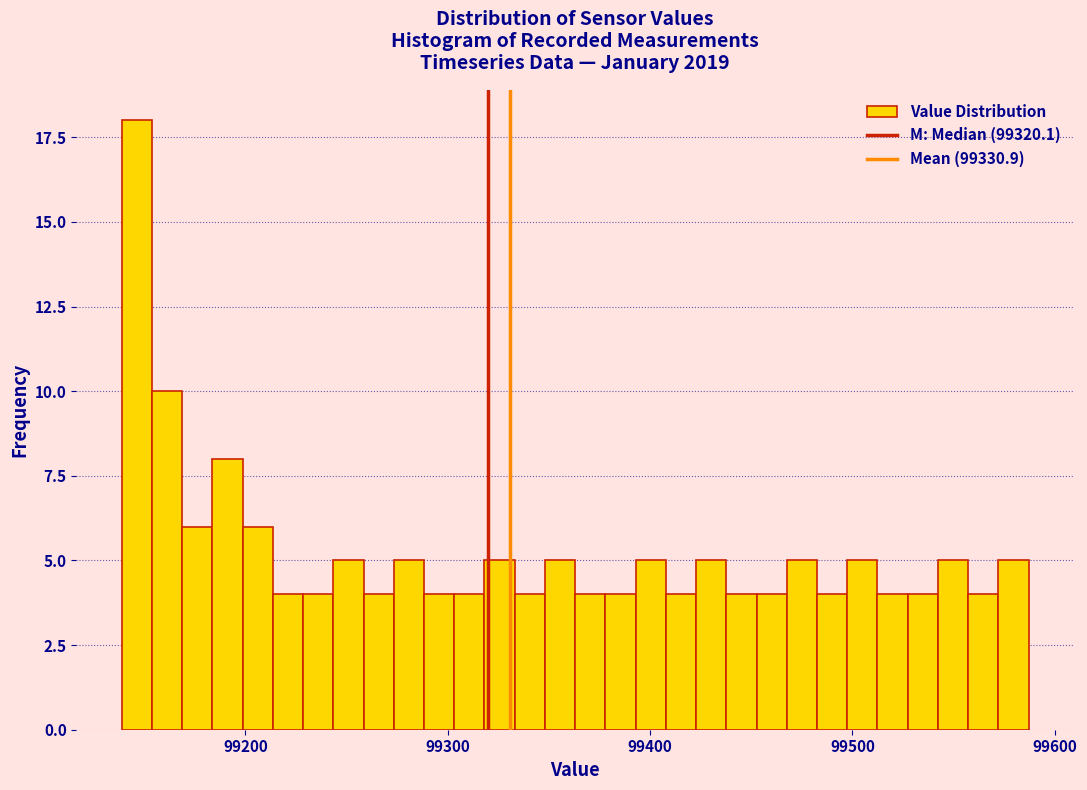

Read against the x-axis, roughly where is the centre of the tallest bar?

99150